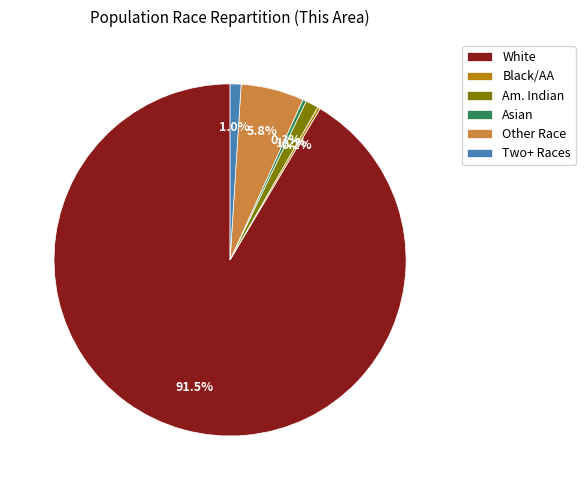

Between Two+ Races and Other Race, which is larger?

Other Race